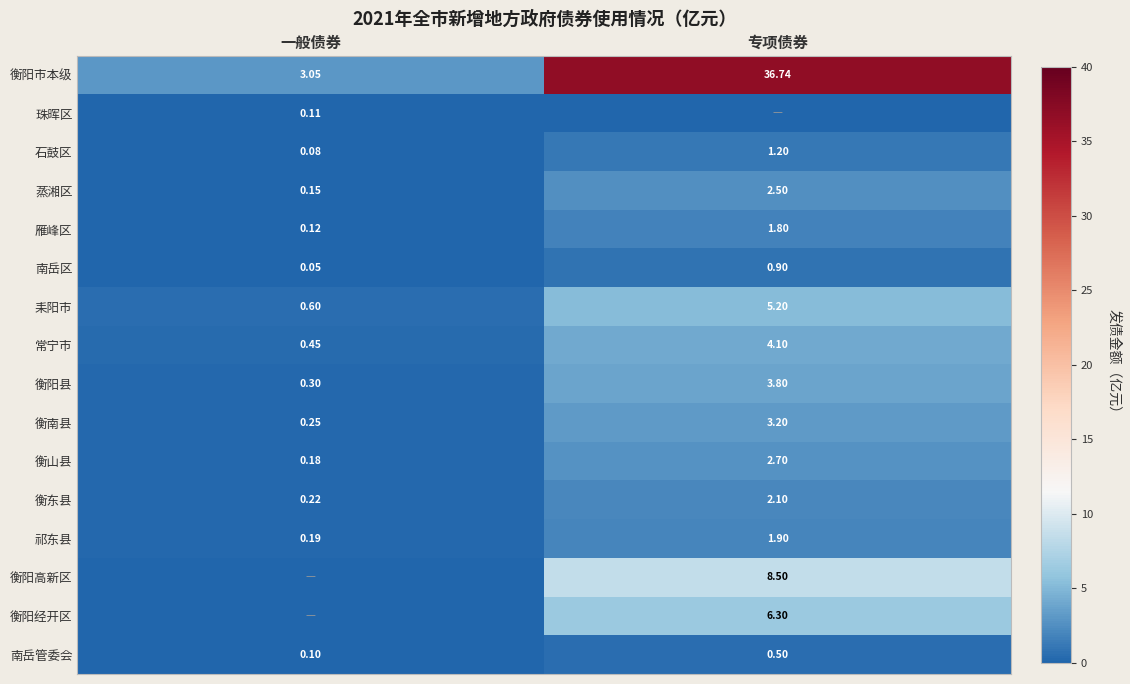

What is the average value of the 南岳区 series?

0.5